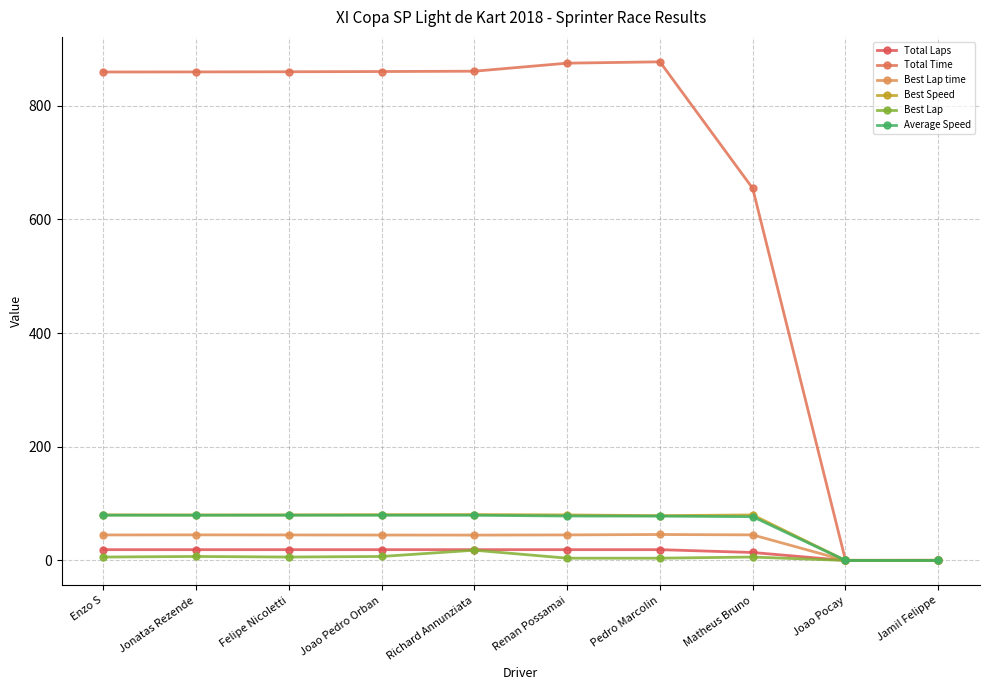

True or false: Total Laps has a value of 19.0 at Felipe Nicoletti.

True